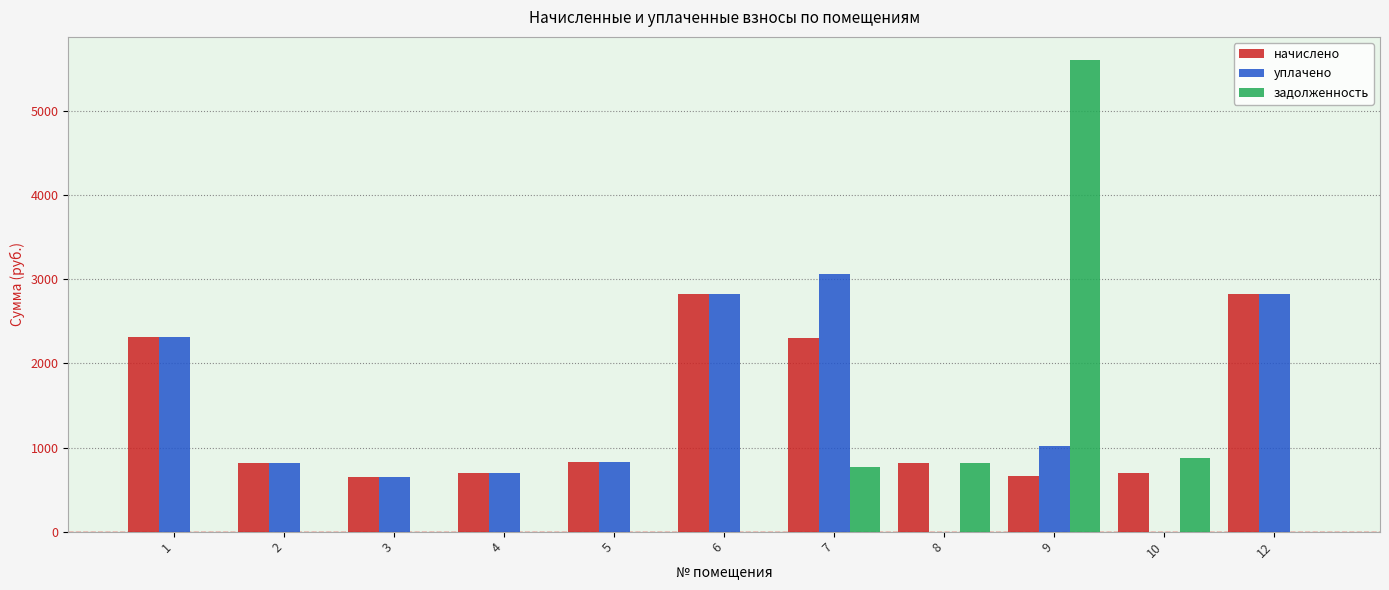

Which label corresponds to the largest value in the chart?

9